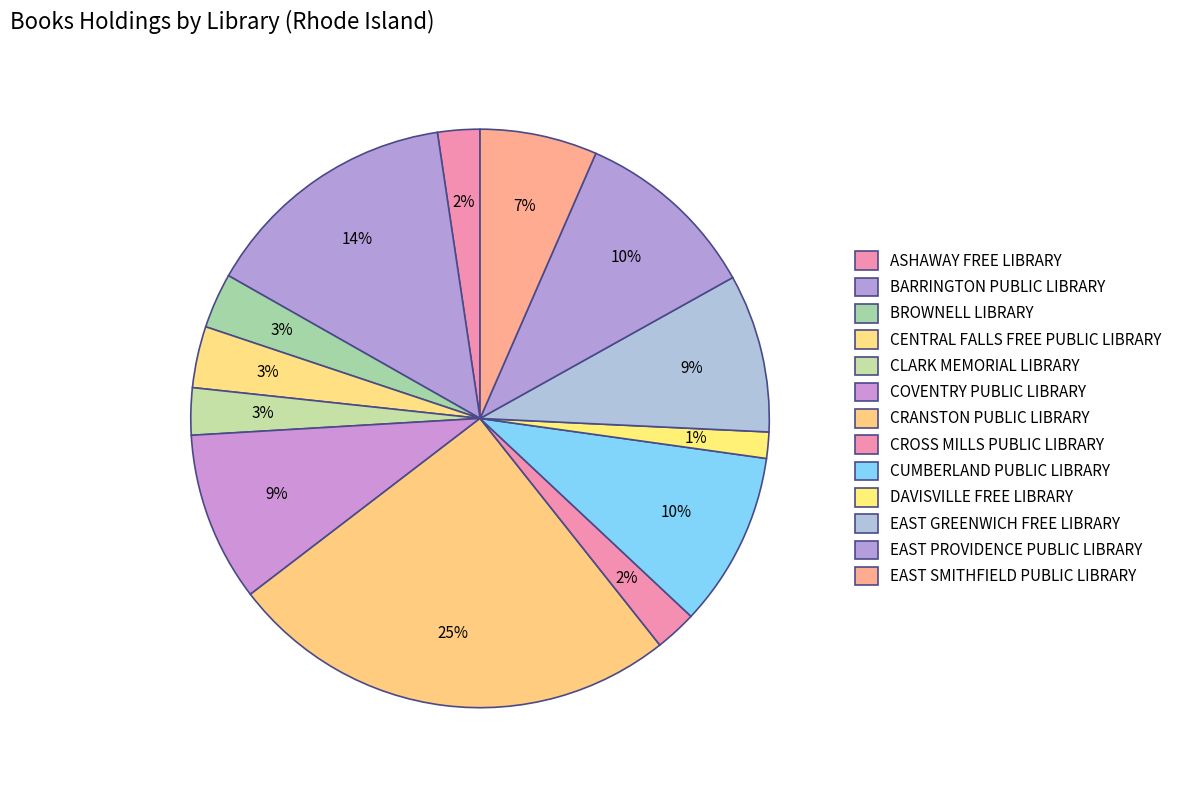

How many segments does this pie chart have?

13